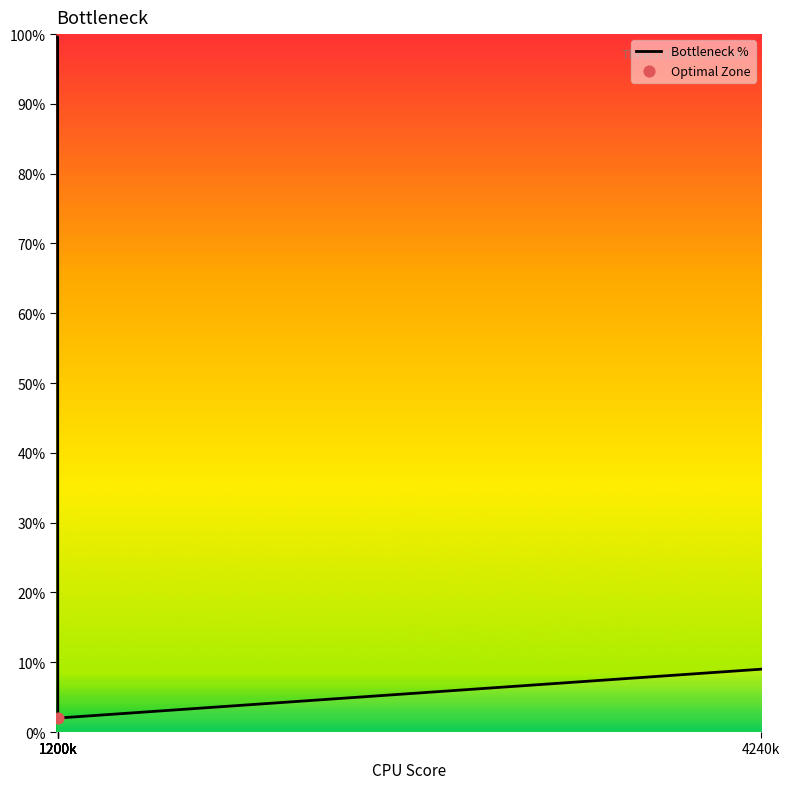

What is the difference between the maximum and minimum values?

97.6